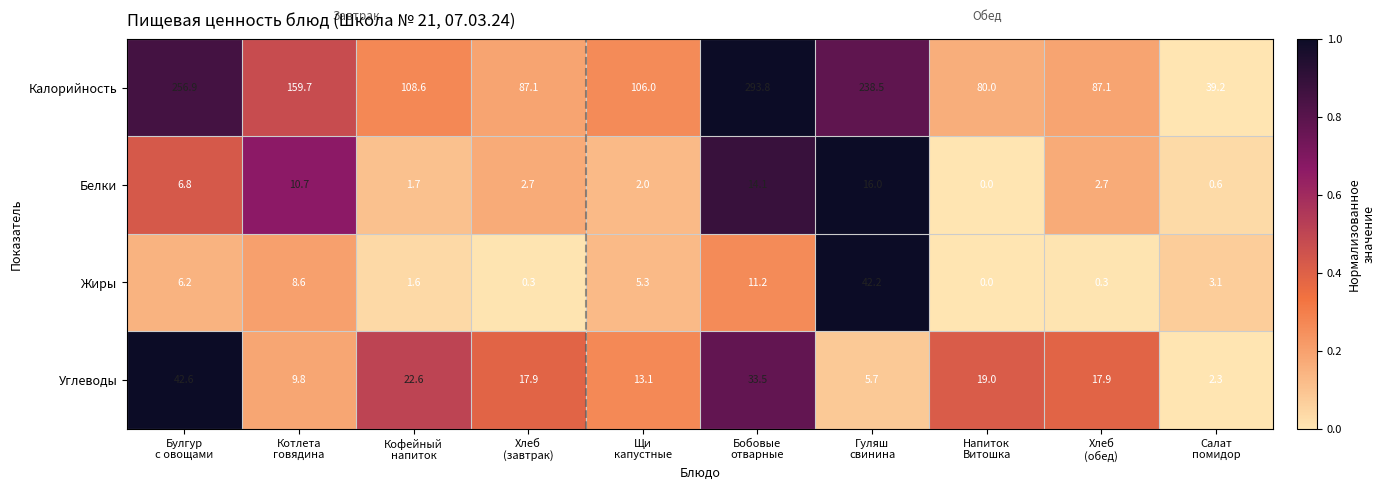

At which category does the chart reach its peak across all series?

Бобовые
отварные